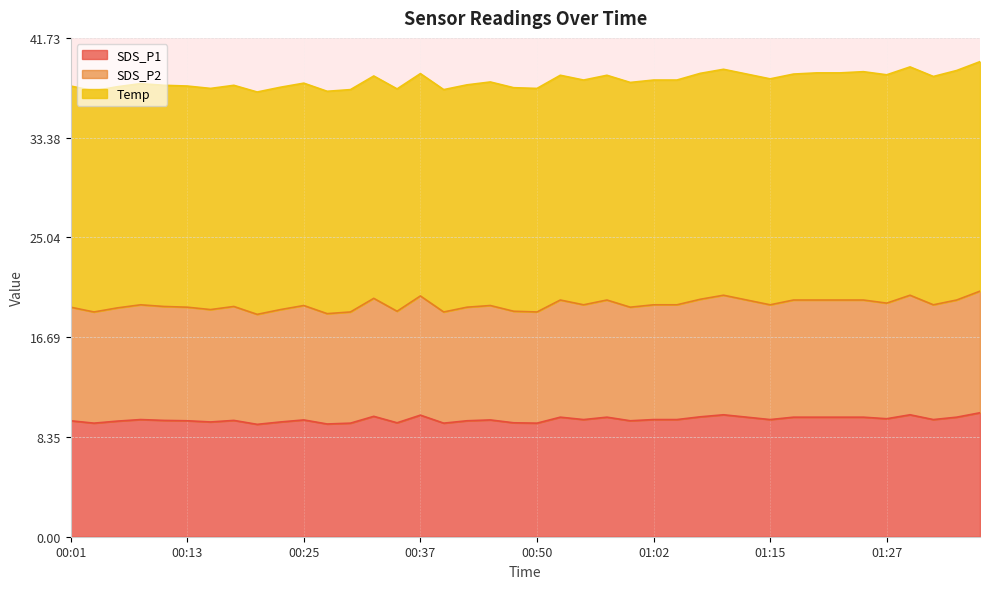

True or false: SDS_P1 and SDS_P2 cross at least once.

False